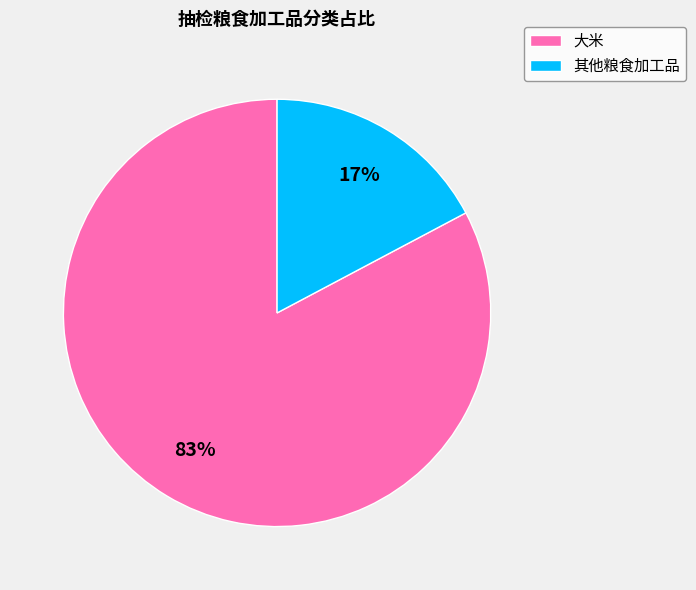

How many slices are in this pie chart?

2